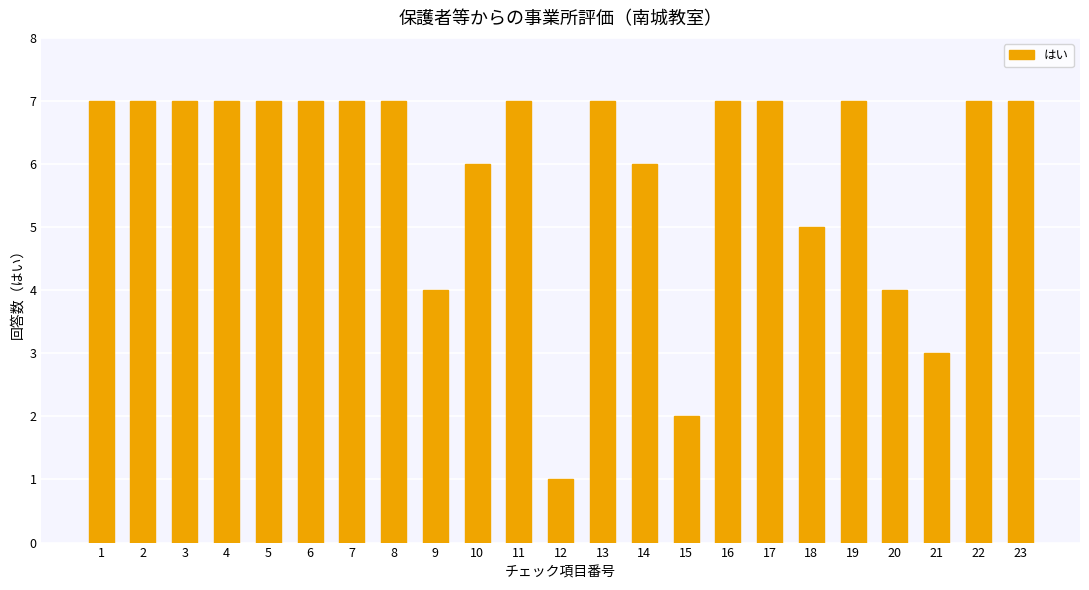

How many distinct data groups are displayed?

1